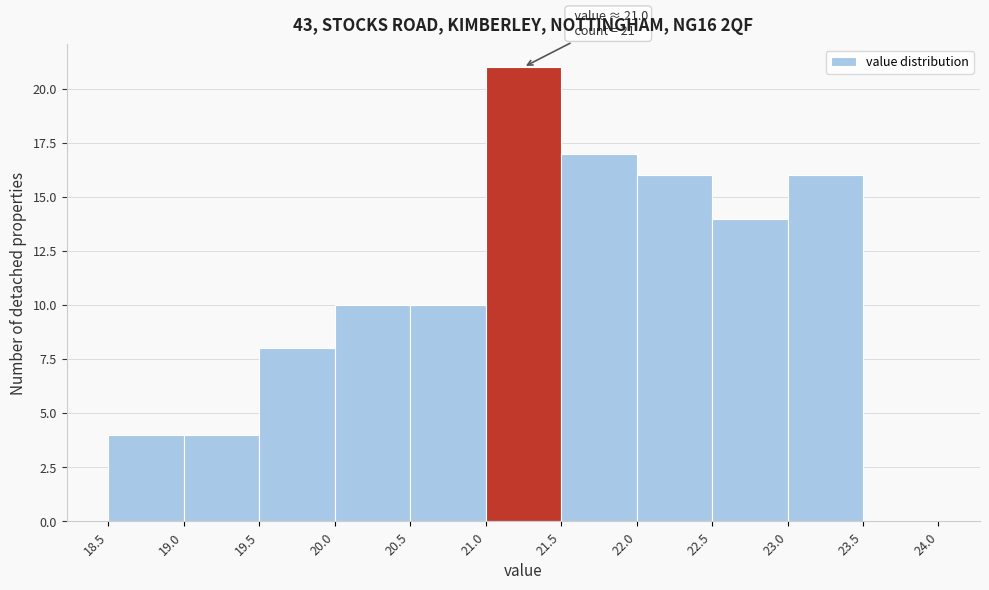

Which range on the x-axis has the tallest bar?

21.0 to 21.5